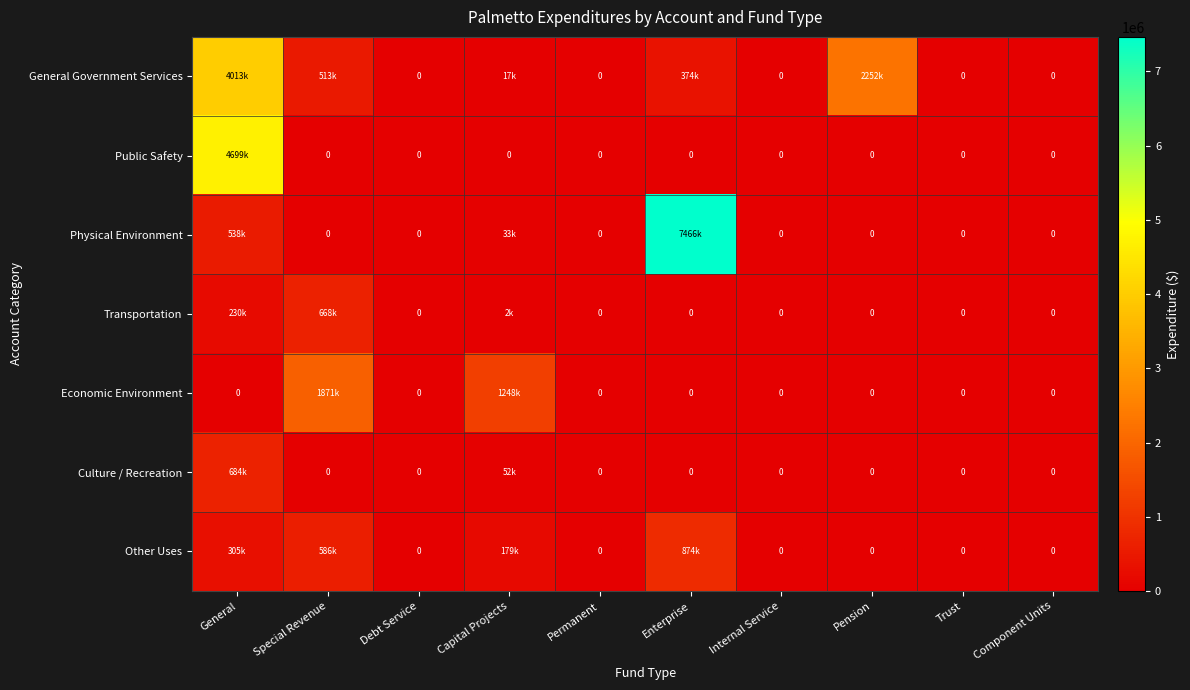

What is the average value of the Economic Environment series?

312037